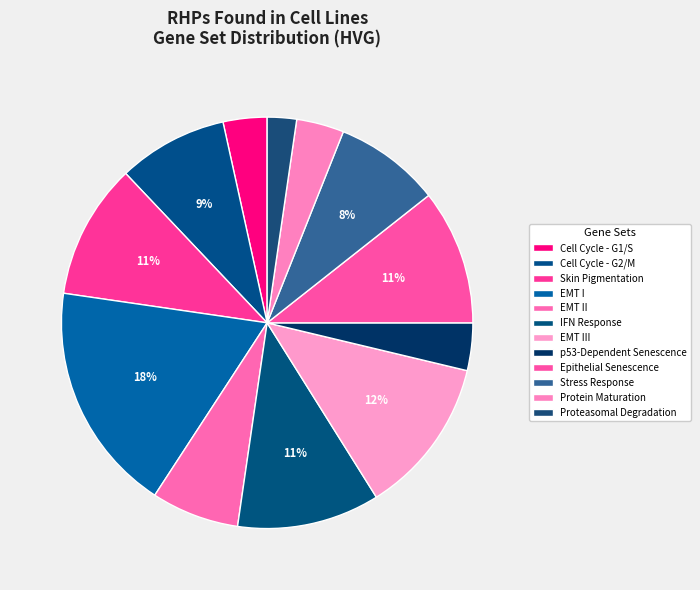

Count the number of slices in the pie.

12